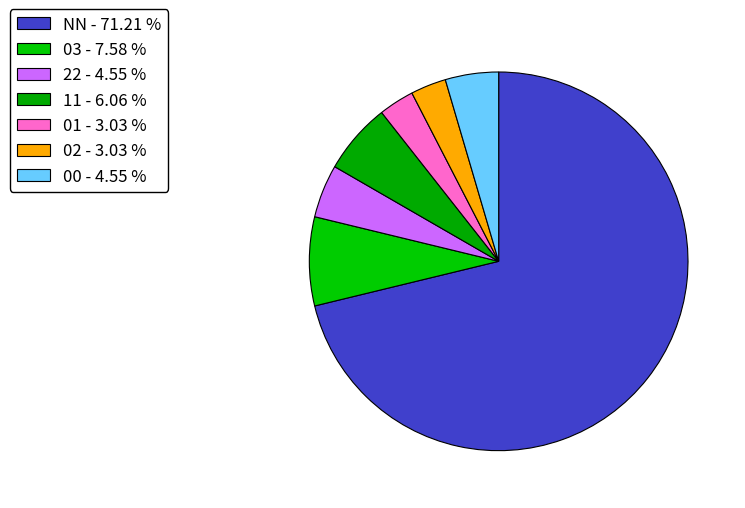

What portion of the pie excludes 11?

93.9%